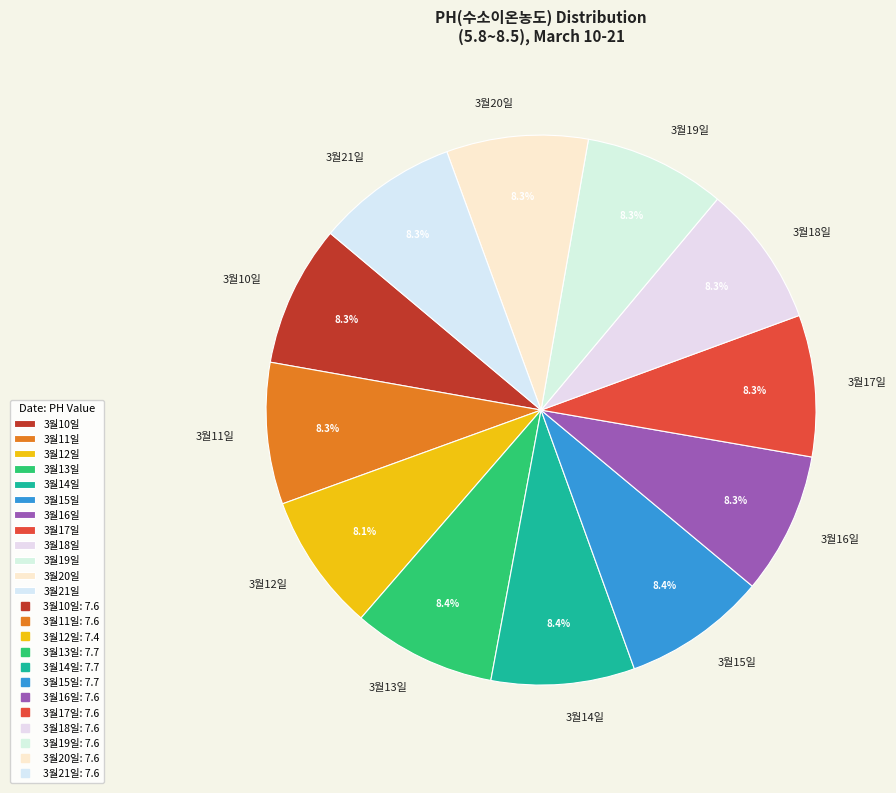

What is the total percentage of 3월15일 and 3월11일?

16.8%